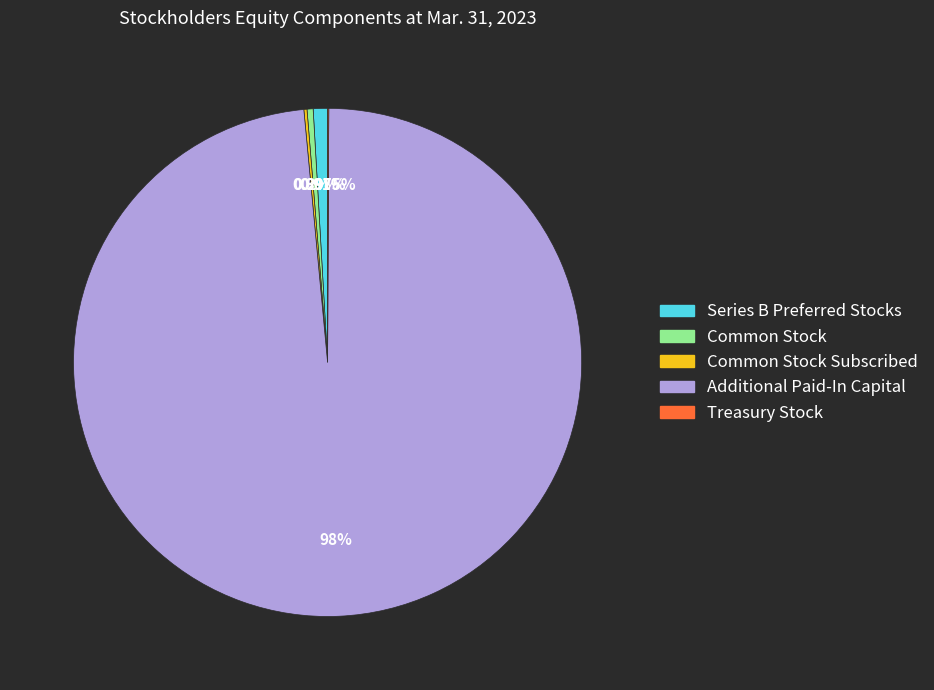

To the nearest percent, what is the difference between the largest and smallest slice percentages?

98%